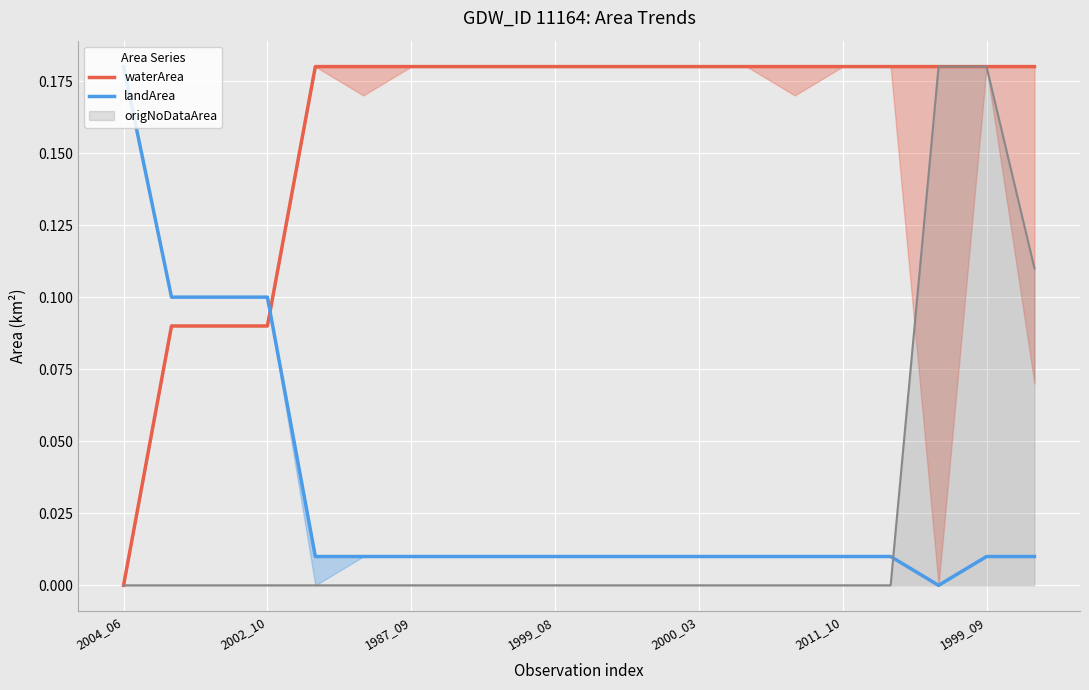

How many intersections are there between origNoDataArea and landArea?

1